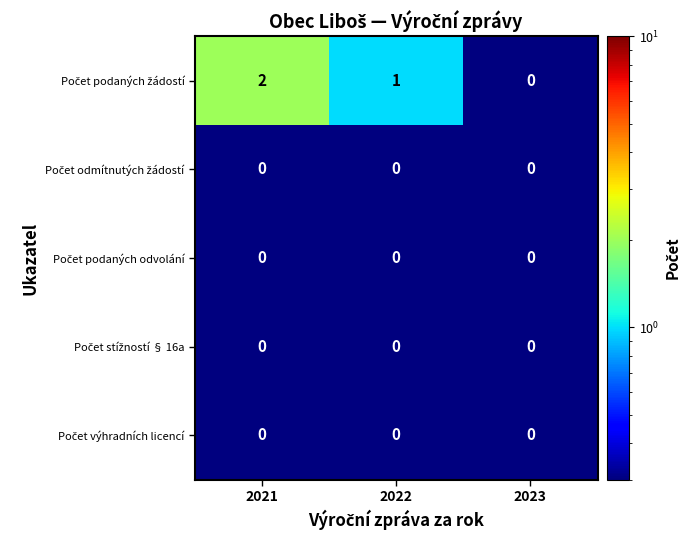

At which category is the sum across all series the highest?

2021